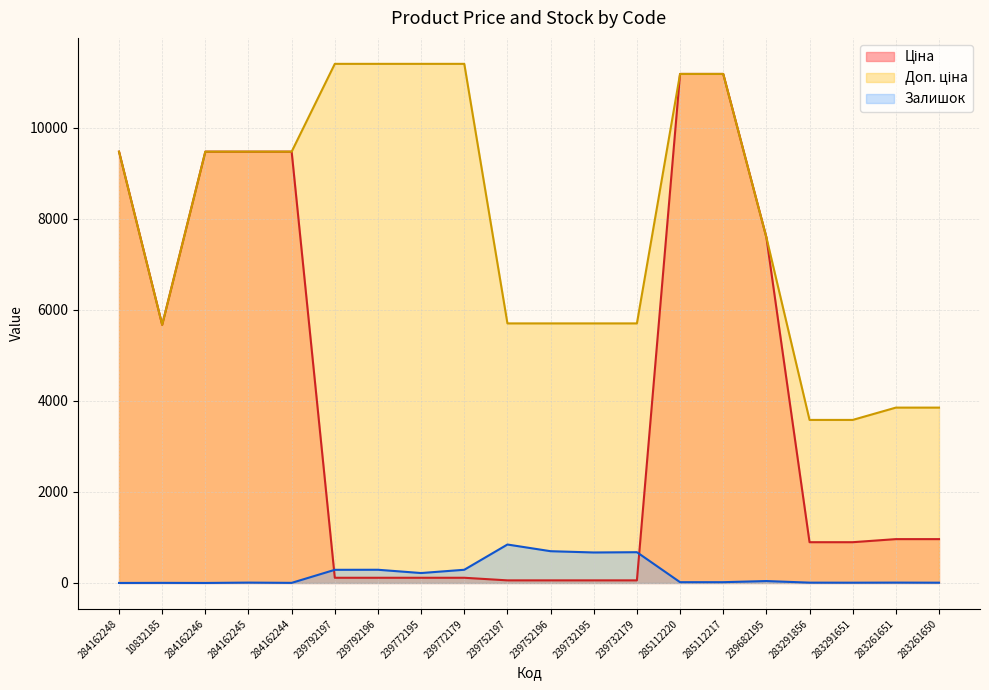

How many interior local valleys does the Залишок series have?

5